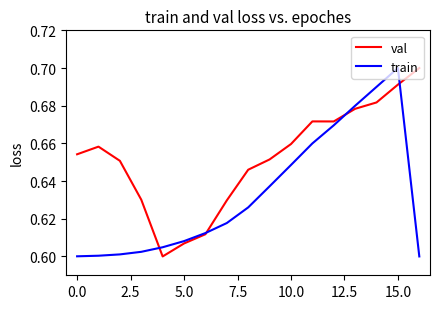

Rank the series by their average value, from highest to lowest.

val, train